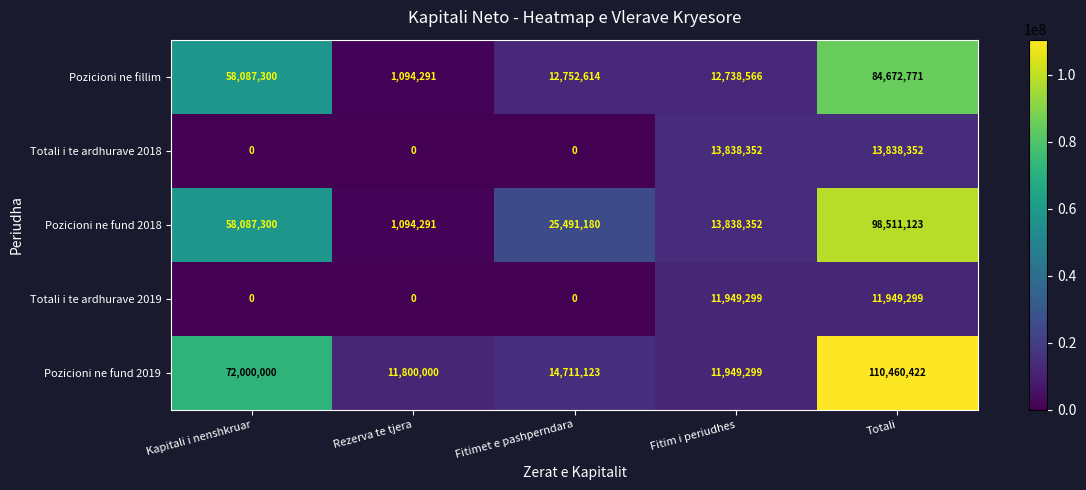

How many series are shown in this chart?

5